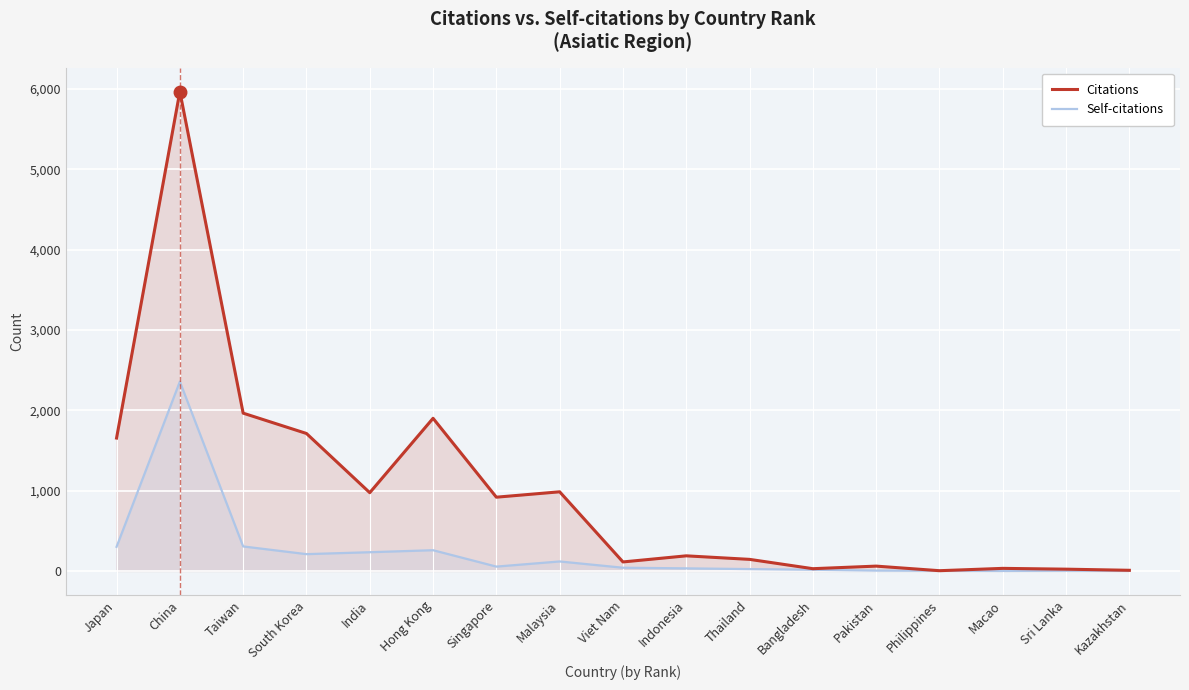

Which series has the largest total across all categories?

Citations